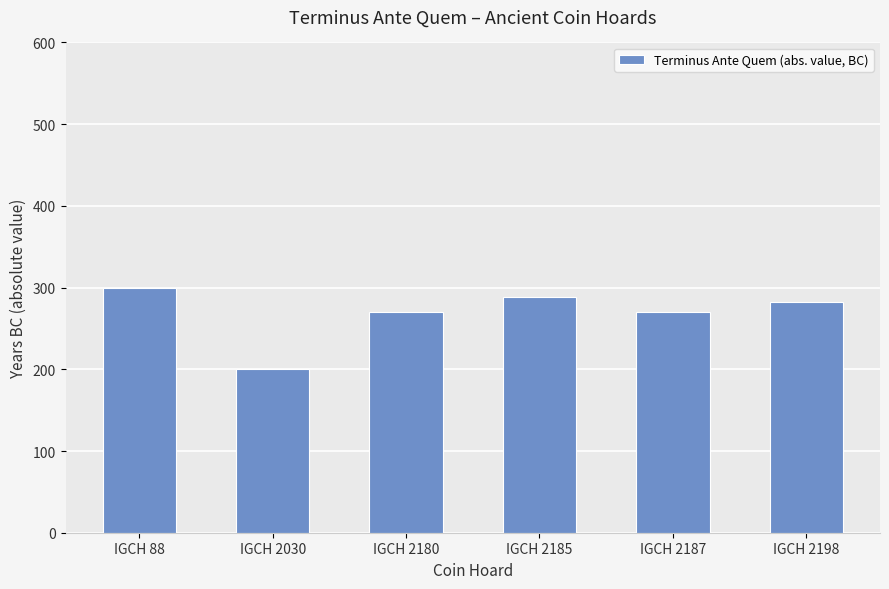

What is the sum of all values?

1611